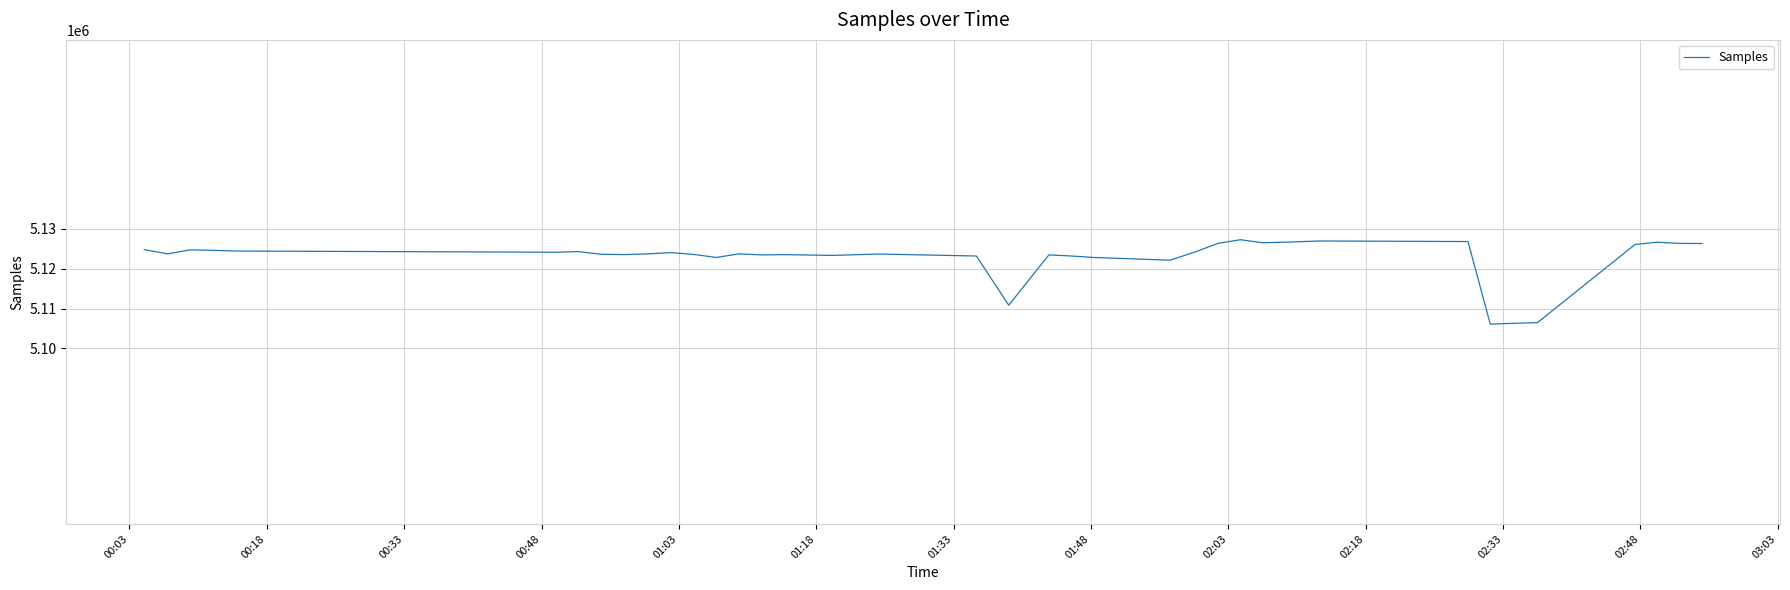

Is this an area chart (filled region under the line)?

No